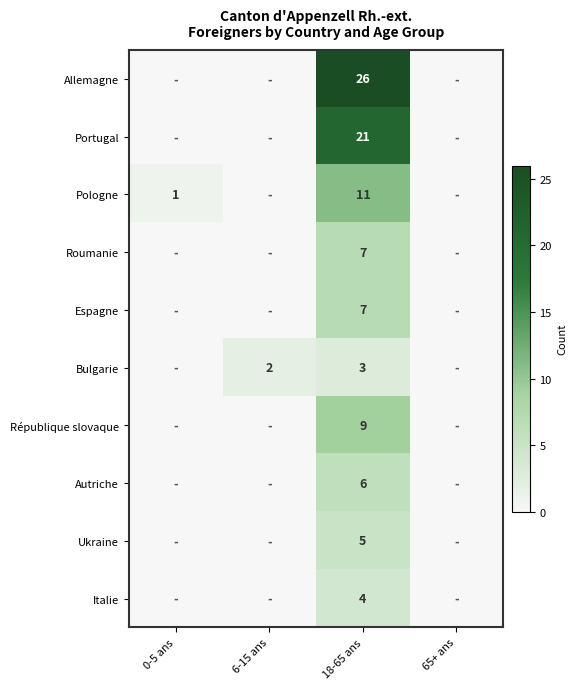

Is it true that Italie equals 1 at 18-65 ans?

False